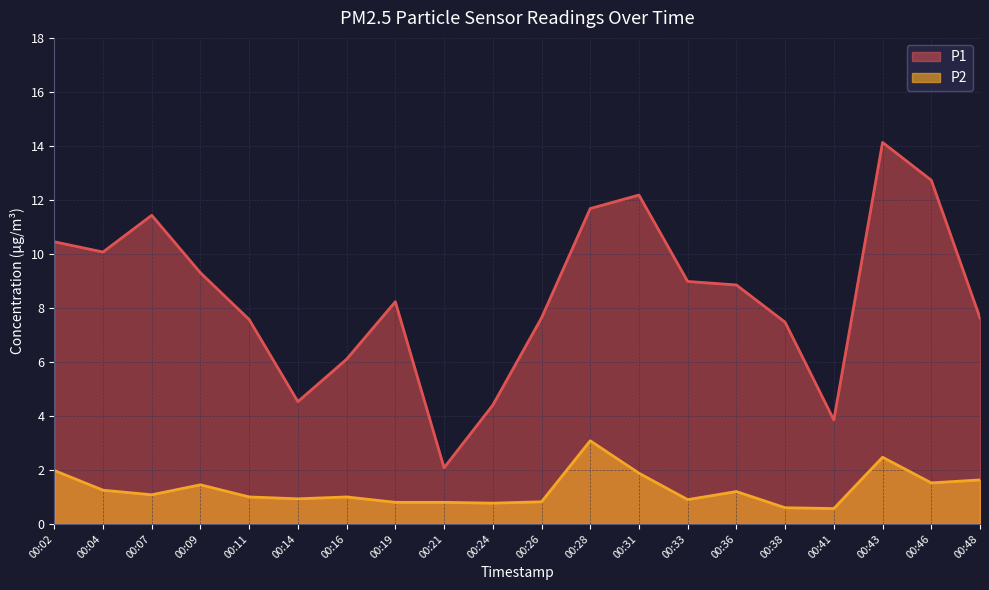

What is the difference between the second highest and second lowest values in the P1 series?

8.9